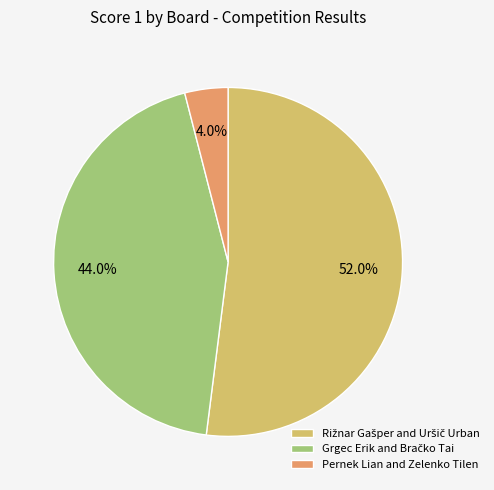

Is there a majority slice in this chart?

Yes